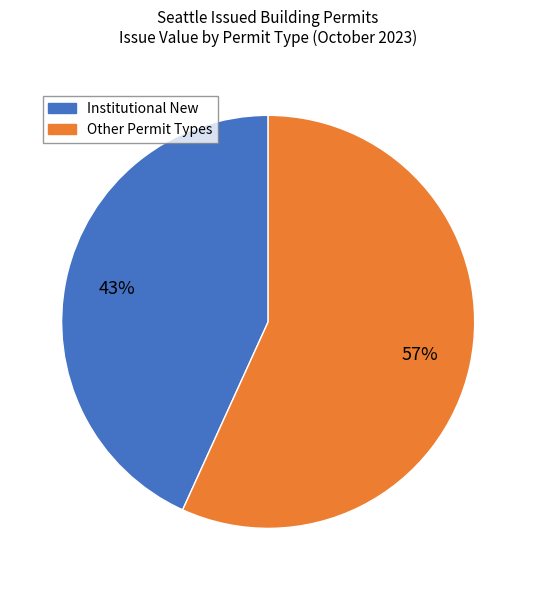

To the nearest percent, what is the difference between the largest and smallest slice percentages?

14%